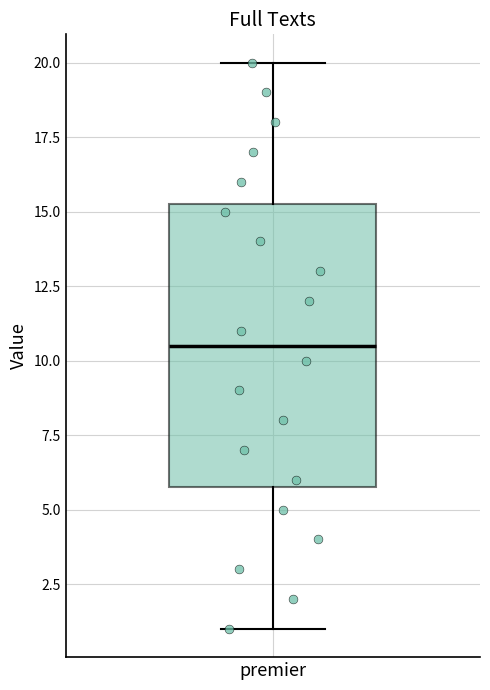

Where does the median line of the box for premier sit on the y-axis? The values are not printed on the chart, so give them approximately, as read against the axis.

10.5